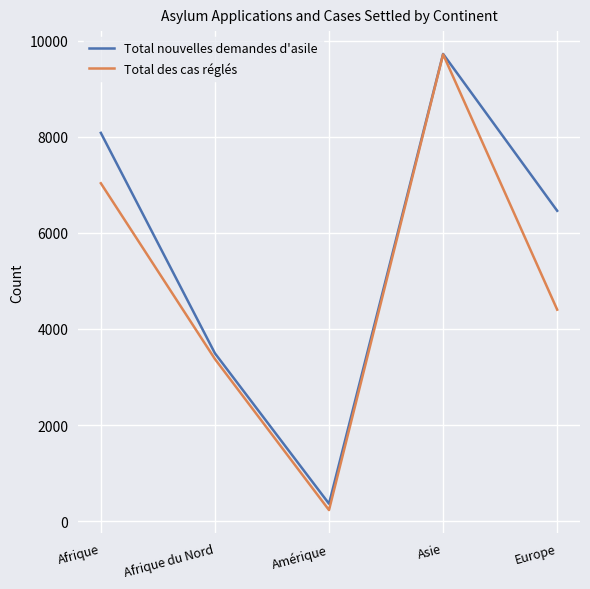

Where is Total nouvelles demandes d'asile nearest to the value 5042?

Europe